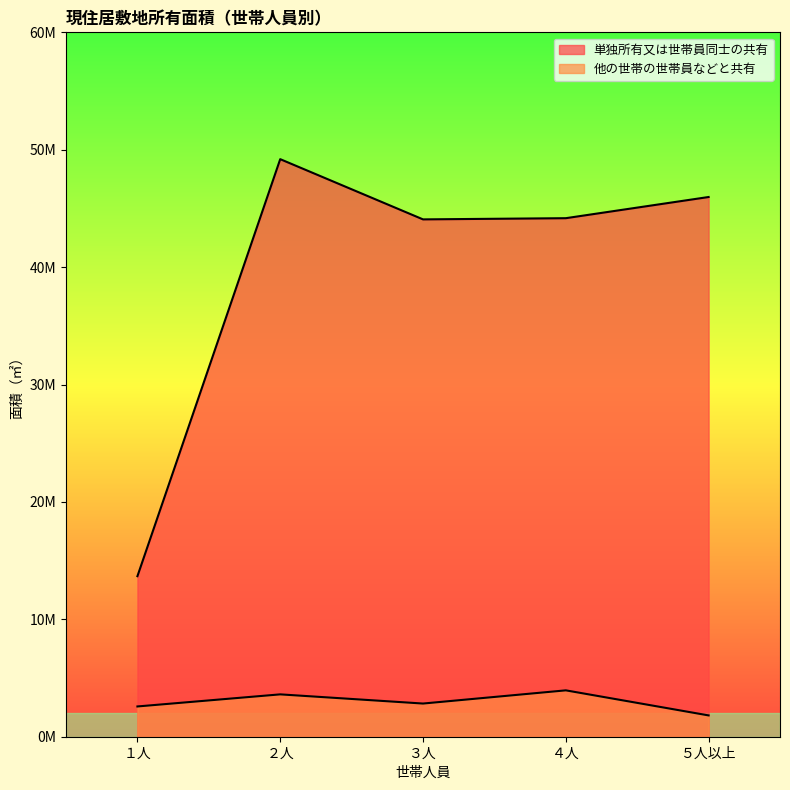

True or false: 単独所有又は世帯員同士の共有 and 他の世帯の世帯員などと共有 cross at least once.

False